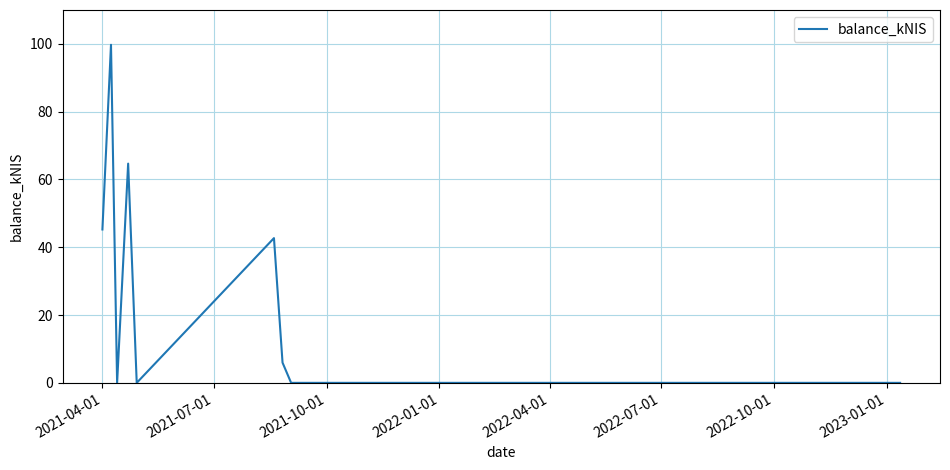

Does the chart have visible grid lines?

Yes